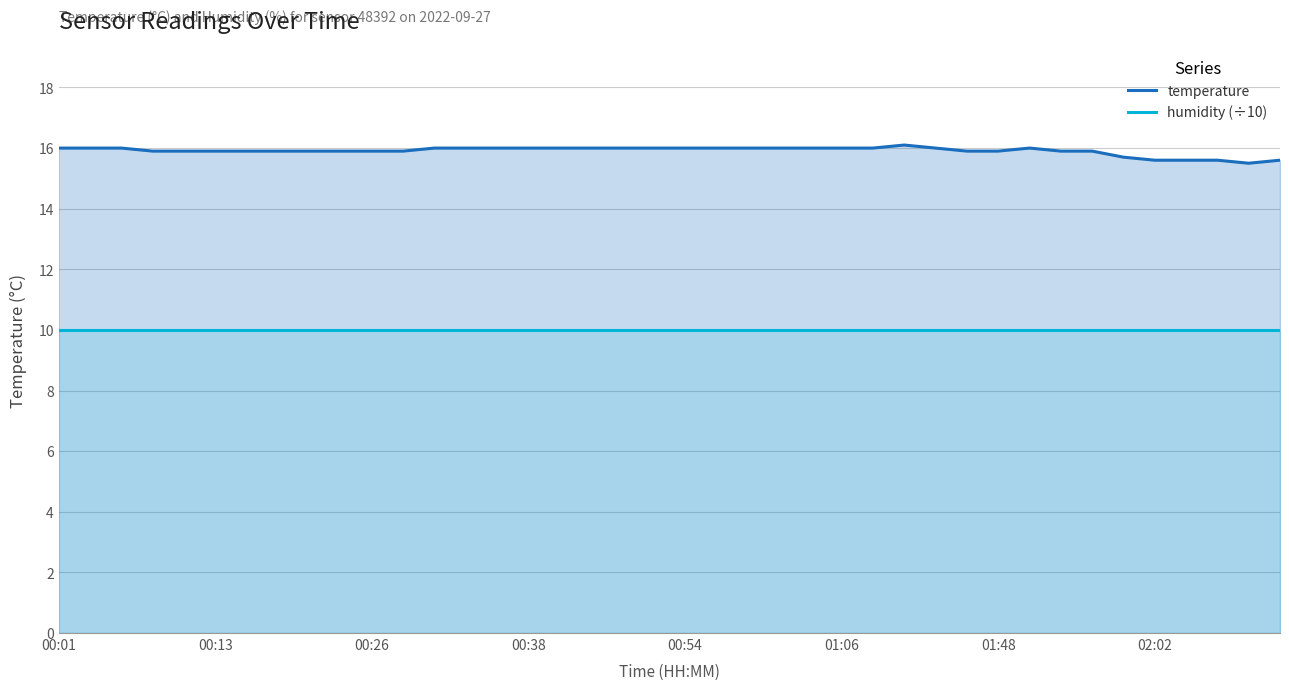

The humidity (÷10) series shows 10.0 at 11. True or false?

True